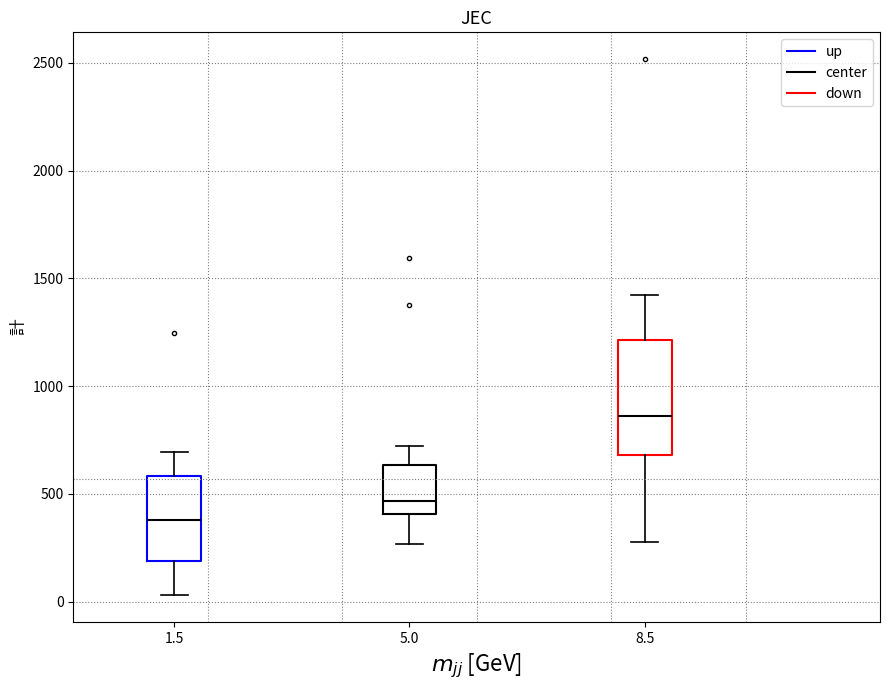

Which box has the lowest median line?

1.5